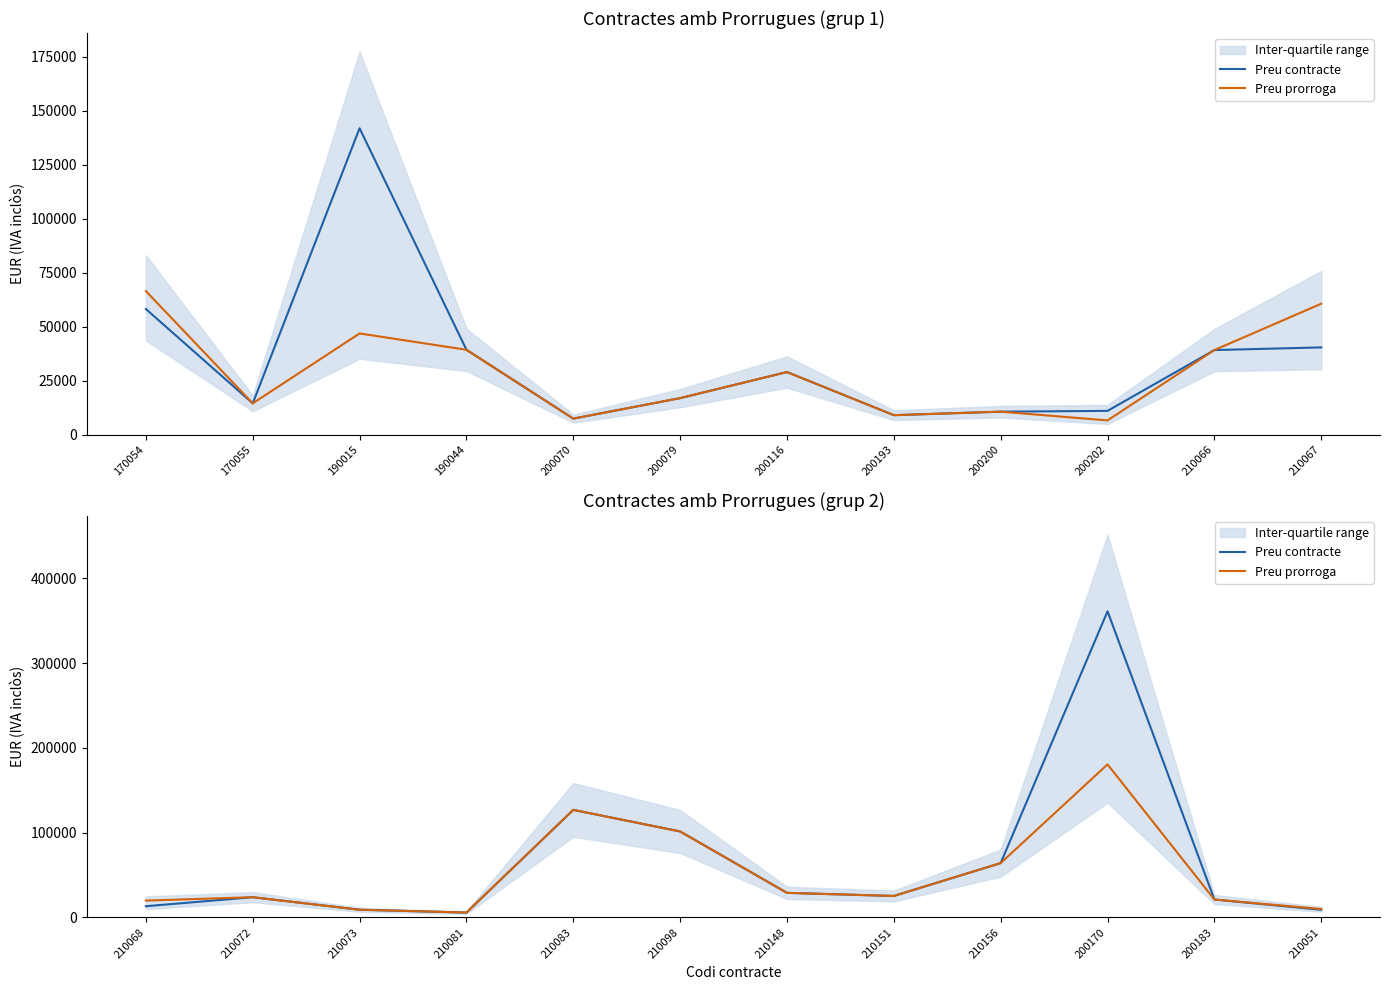

Rank the series by their maximum value, from highest to lowest.

Preu contracte, Preu prorroga